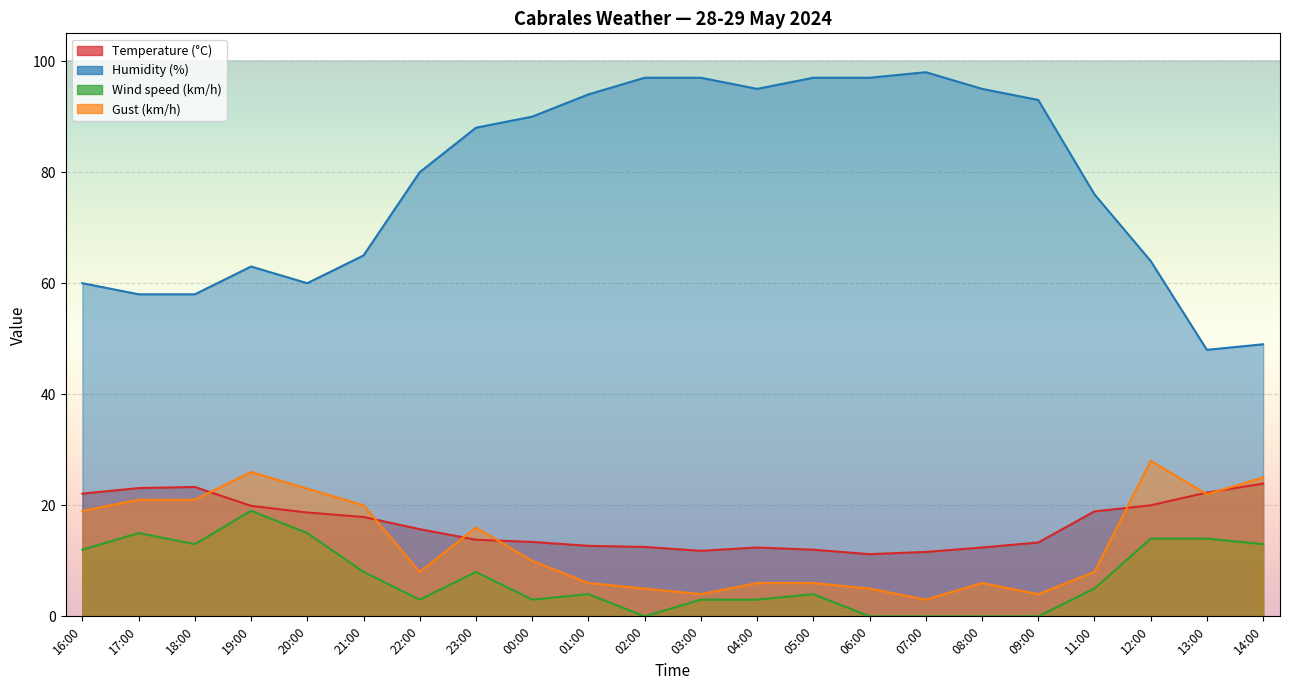

Rank the series by their maximum value, from highest to lowest.

Humidity (%), Gust (km/h), Temperature (°C), Wind speed (km/h)